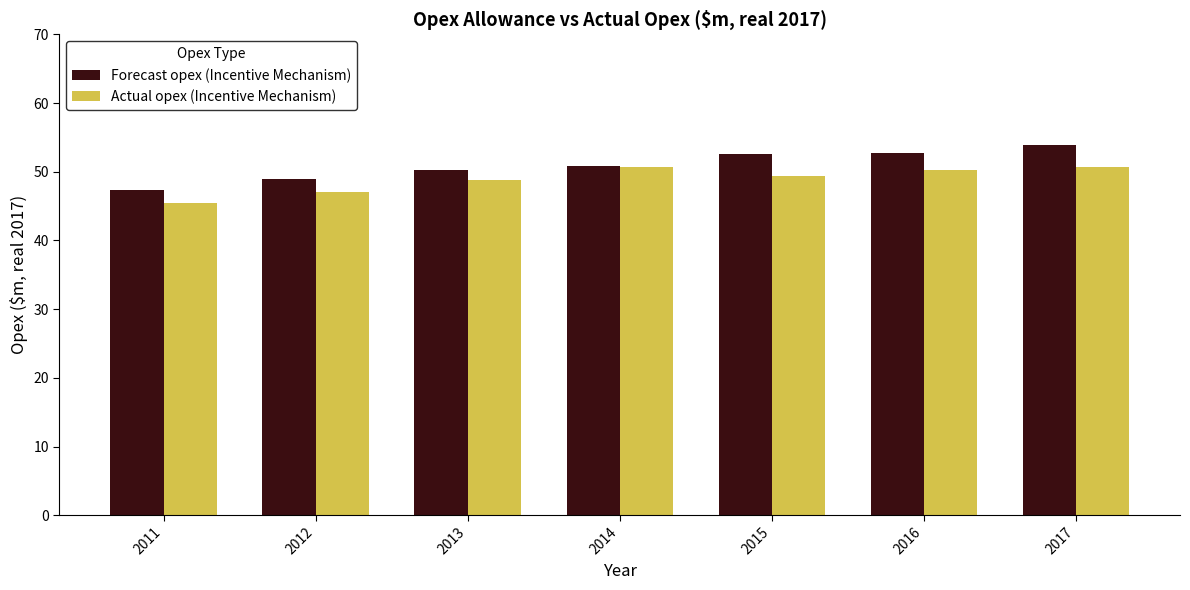

What is the total value across all series at 2012?

96.0